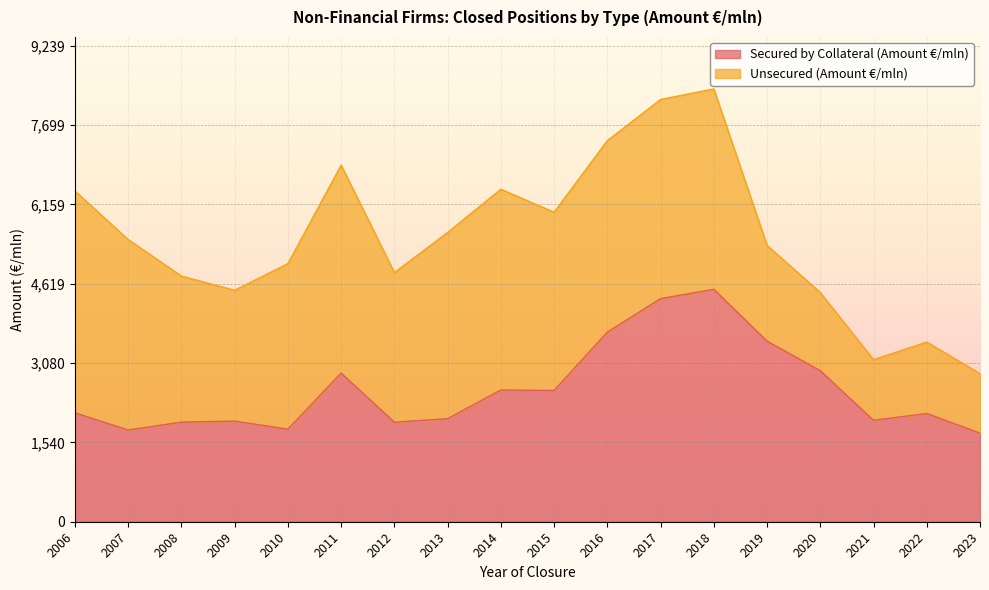

What is the change in value from 2013 to 2016?

+1678.4